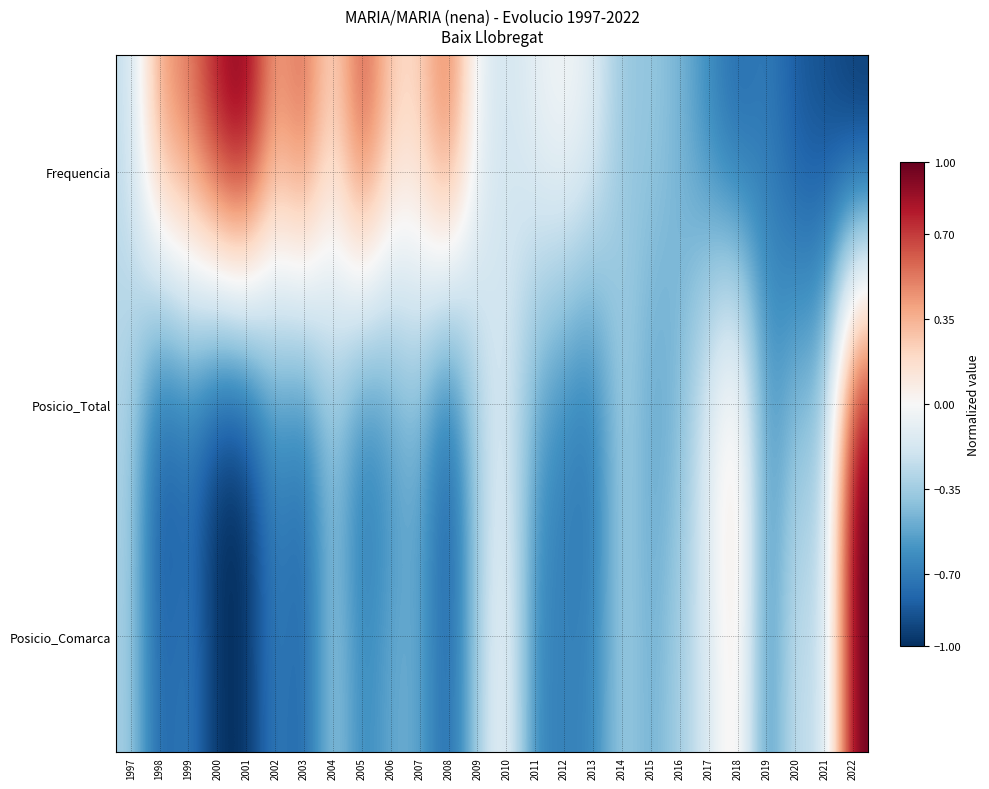

At which category is the sum across all series the highest?

2022